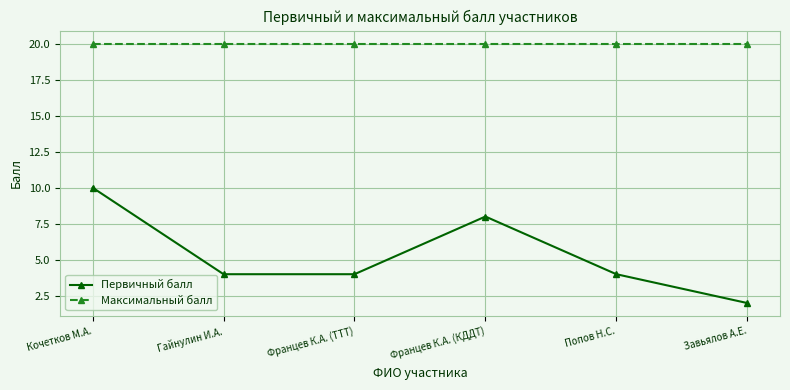

At how many categories does at least one series exceed 9?

6